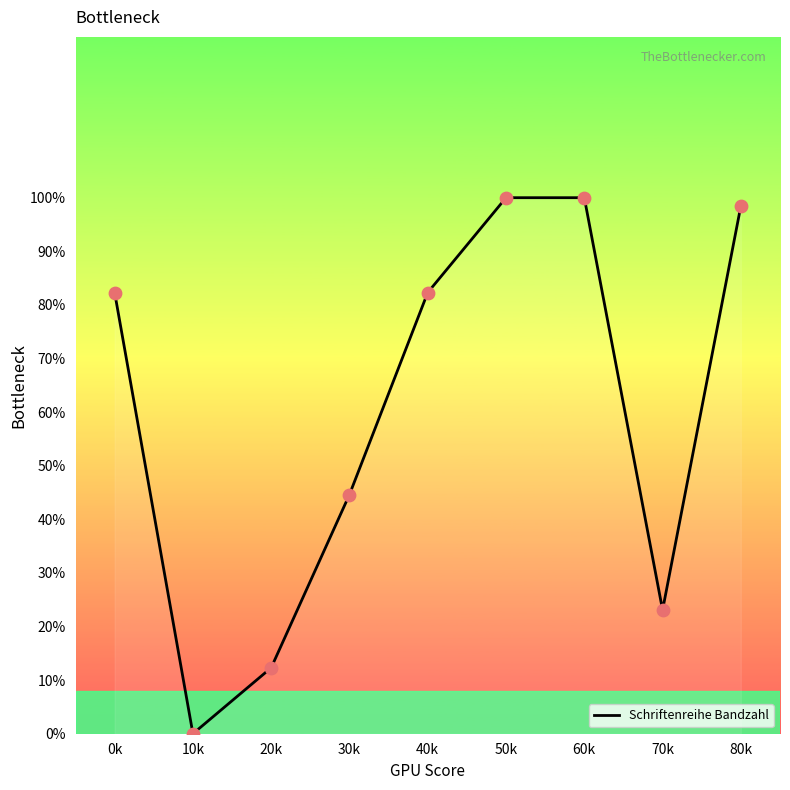

Approximately how many times larger is the value at 20k compared to 0k?

0.1